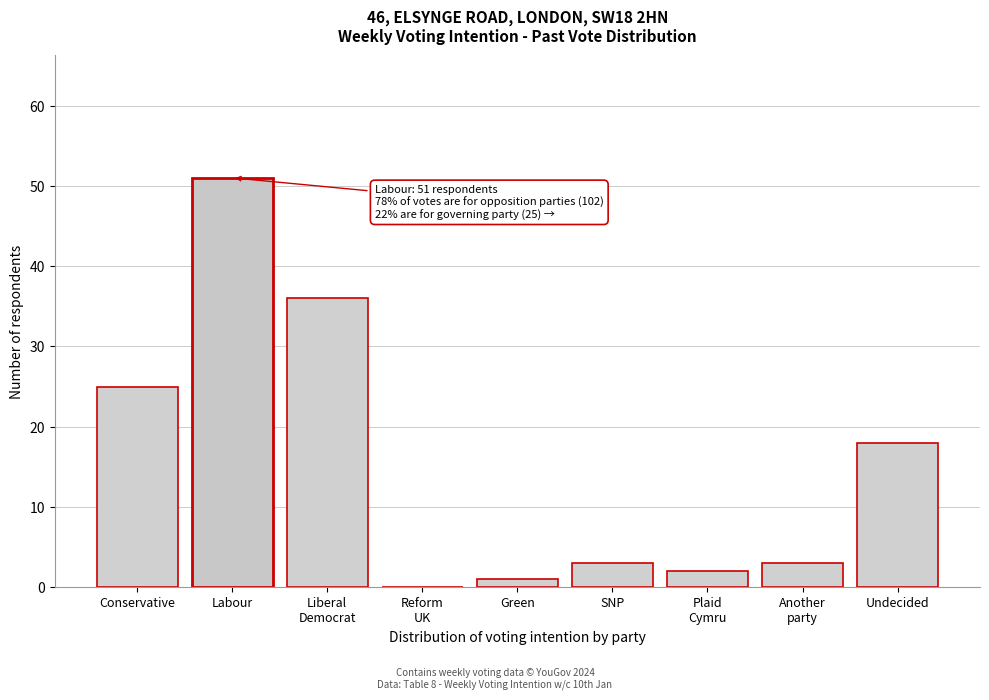

The value at Undecided is 18. True or false?

True